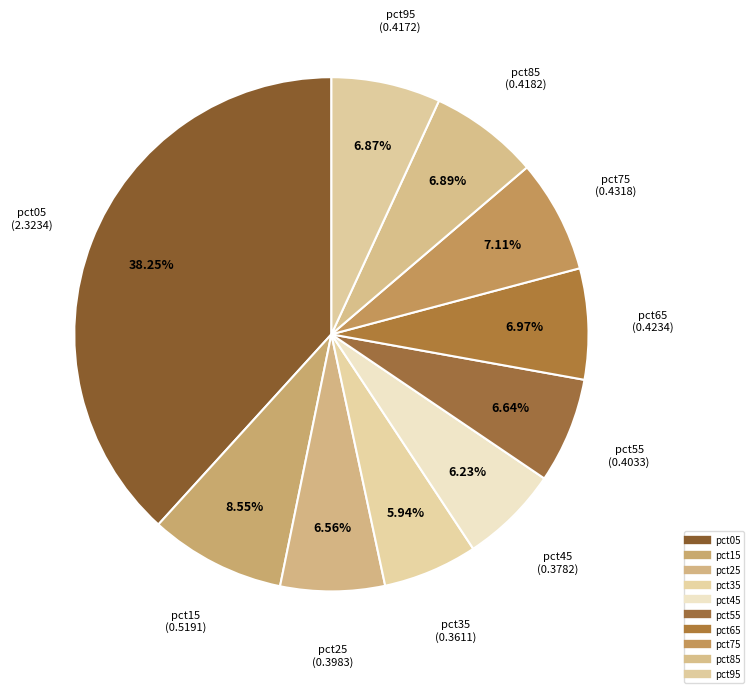

Combined, what portion of the pie is pct05 and pct25?

44.8%